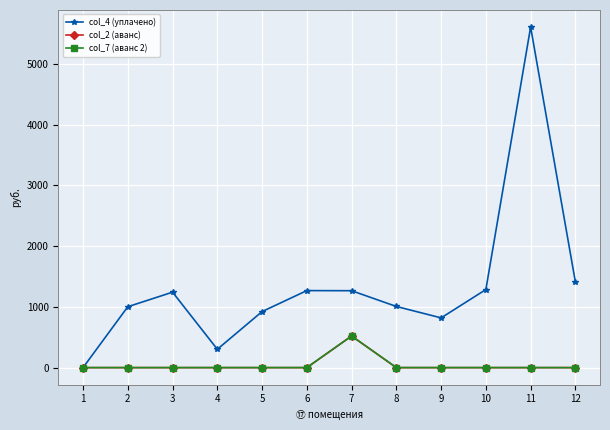

Reading left to right, list all the values displayed in this chart.

col_4 (уплачено): 0.0	1002.2	1242.0	302.0	922.3	1267.9	1265.8	1006.6	818.6	1285.2	5606.3	1409.8
col_2 (аванс): 0.0	0.0	0.0	0.0	0.0	0.0	520.3	0.0	0.0	0.0	0.0	0.0
col_7 (аванс 2): 0.0	0.0	0.0	0.0	0.0	0.0	520.3	0.0	0.0	0.0	0.0	0.0